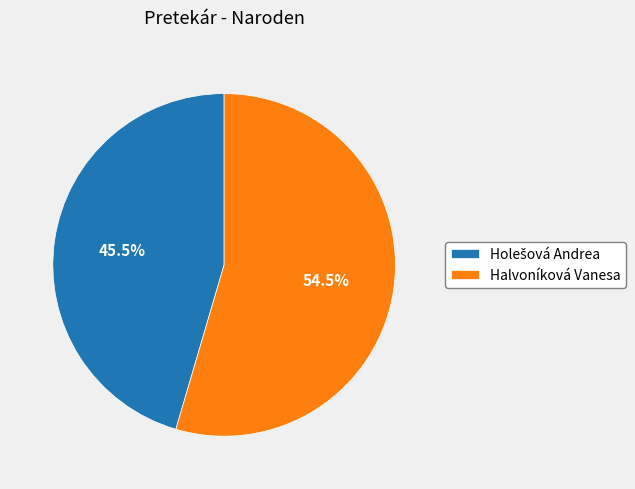

Which category has the biggest portion of the pie?

Halvoníková Vanesa